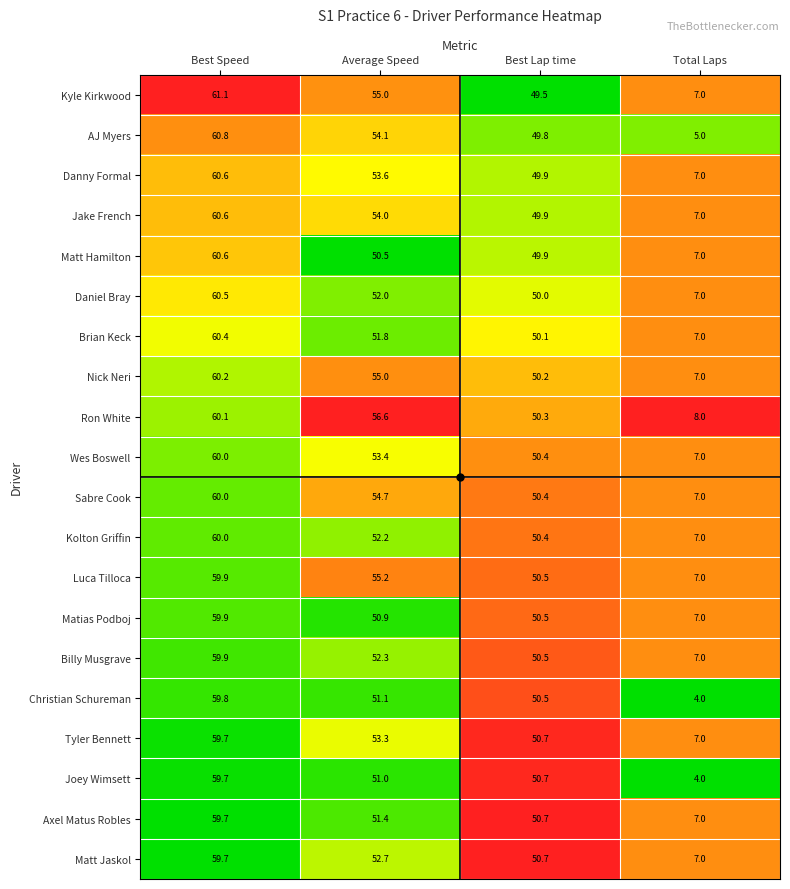

What is the difference between the maximum and second lowest values in the Sabre Cook series?

9.6